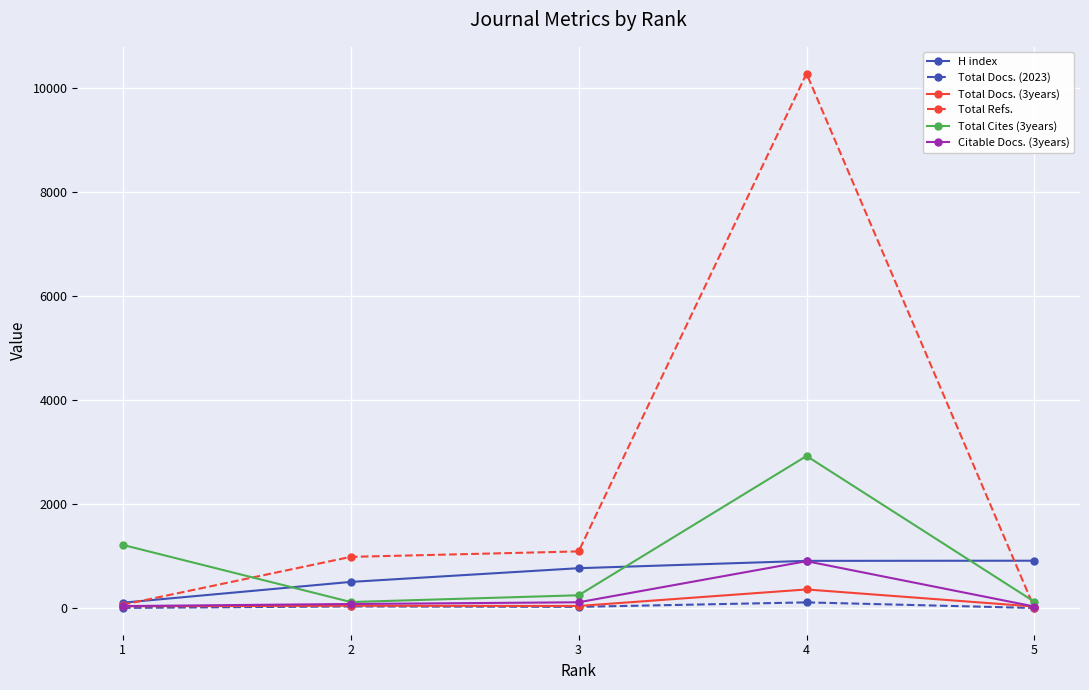

What is the maximum value shown in the chart?

10284